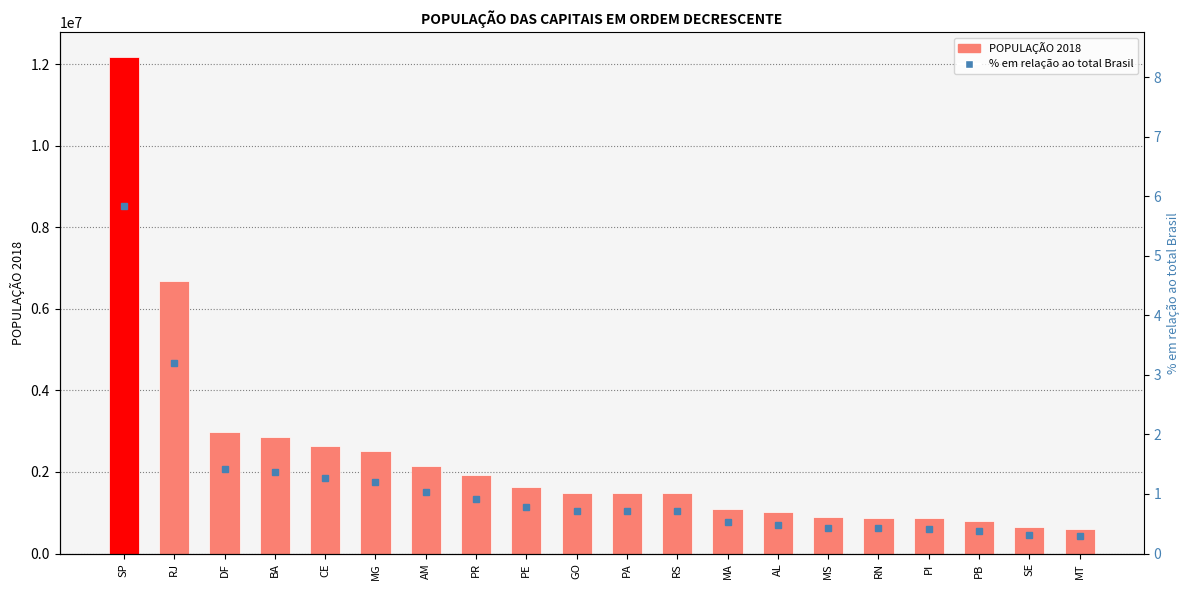

Reading left to right, list all the values displayed in this chart.

POPULAÇÃO 2018: 12176866.0	6688927.0	2974703.0	2857329.0	2643247.0	2501576.0	2145444.0	1917185.0	1637834.0	1495705.0	1485732.0	1479101.0	1094667.0	1012382.0	885711.0	877640.0	861442.0	800323.0	648939.0	607153.0
% em relação ao total Brasil: 5.8	3.2	1.4	1.4	1.3	1.2	1.0	0.9	0.8	0.7	0.7	0.7	0.5	0.5	0.4	0.4	0.4	0.4	0.3	0.3